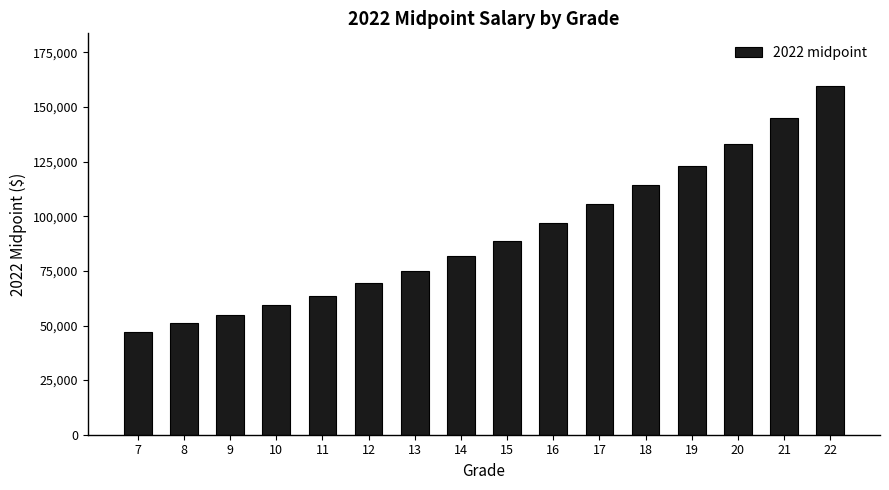

What is the minimum value shown in the chart?

47200